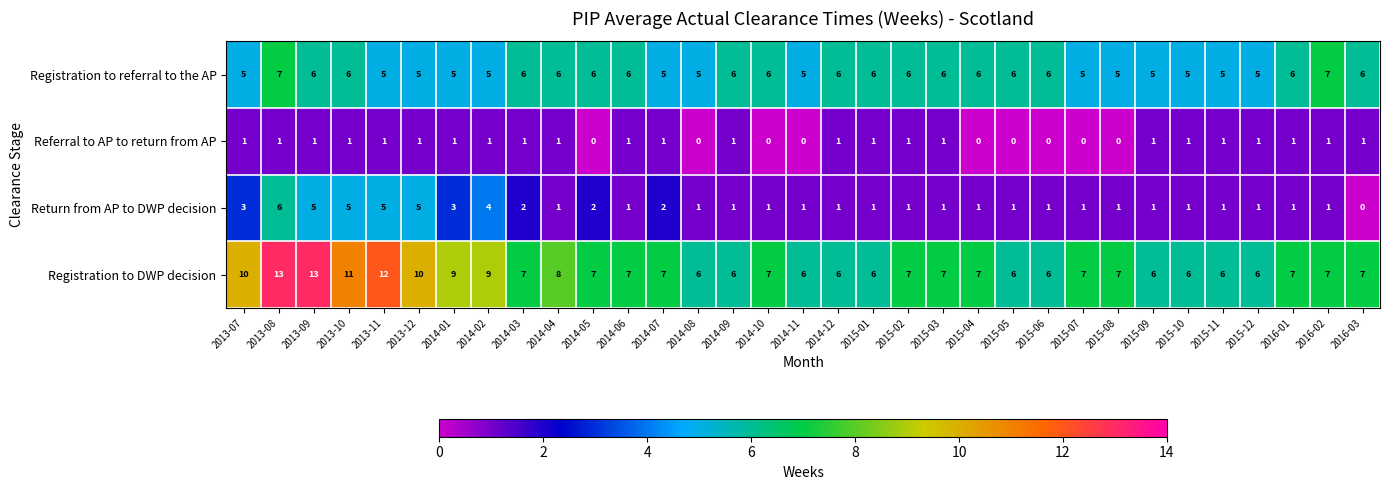

What is the average value of the Registration to referral to the AP series?

6